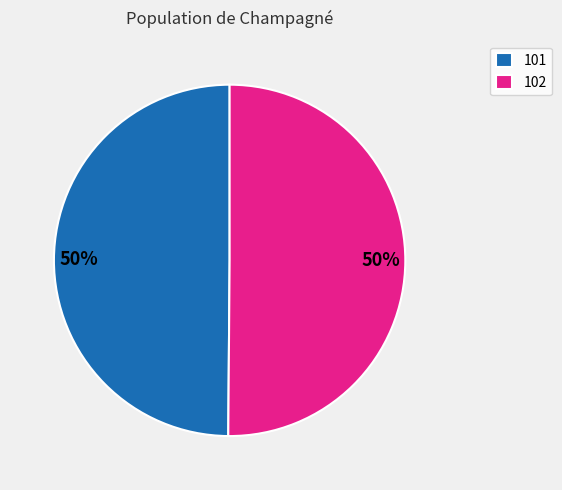

Is it true that 101 is 36% of the pie?

False